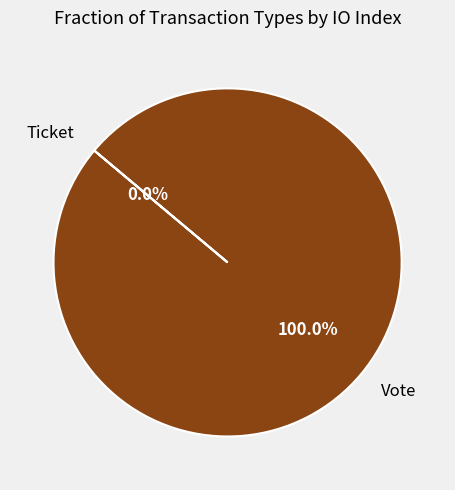

Between Vote and Ticket, which is larger?

Vote